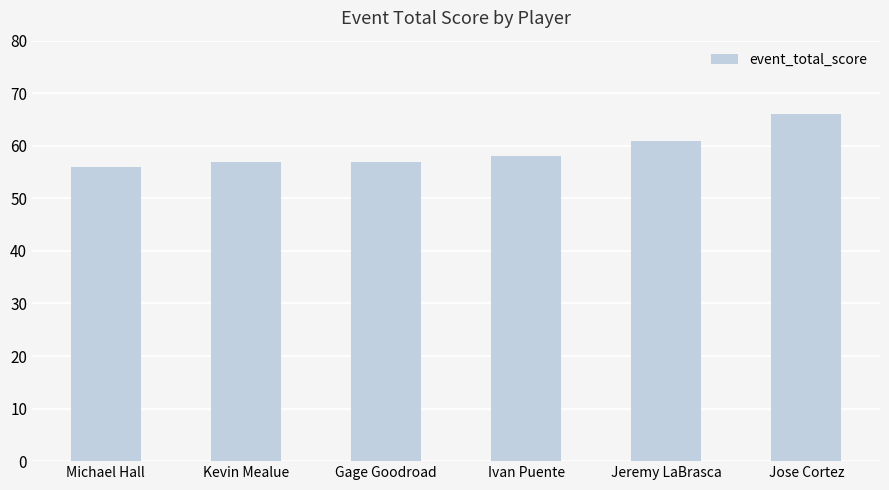

What is the sum of the values at Kevin Mealue and Gage Goodroad?

114